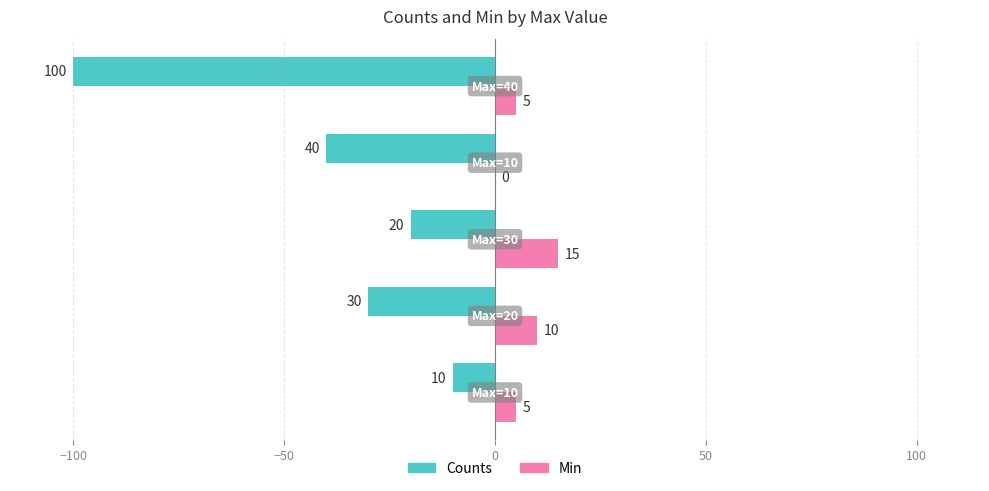

How many Min values are between 5 and 10?

3